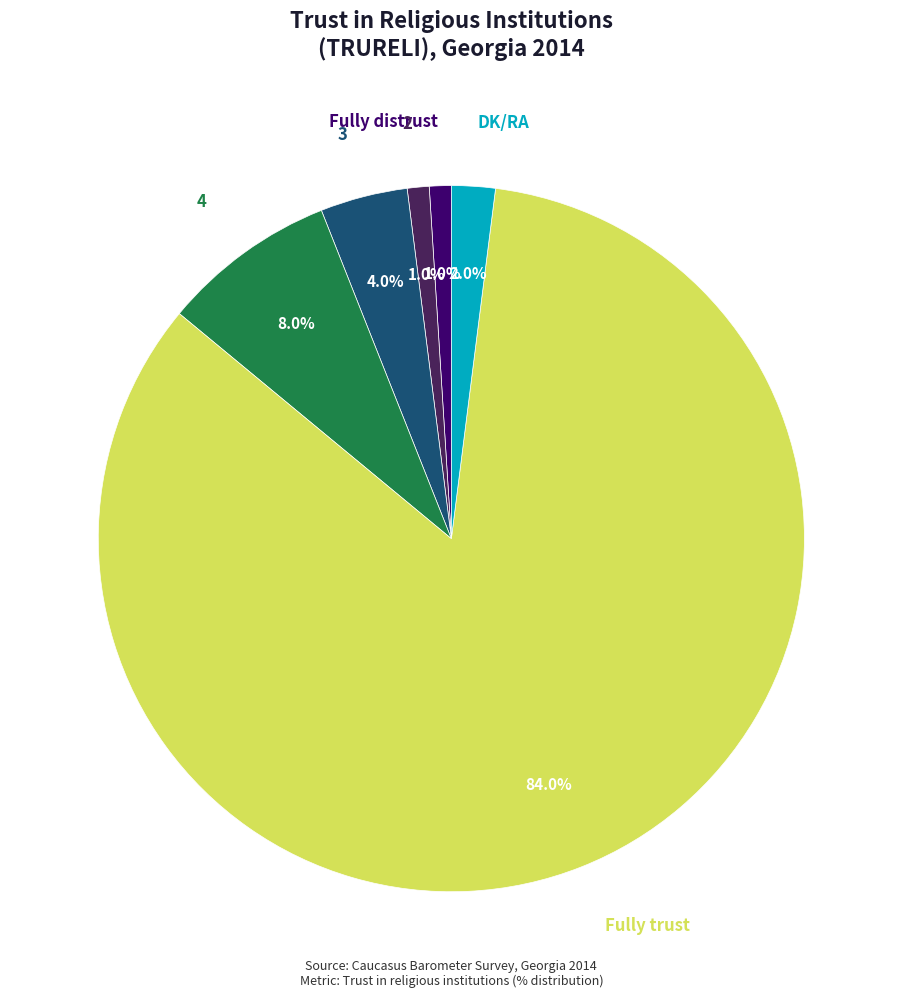

Is there a majority slice in this chart?

Yes